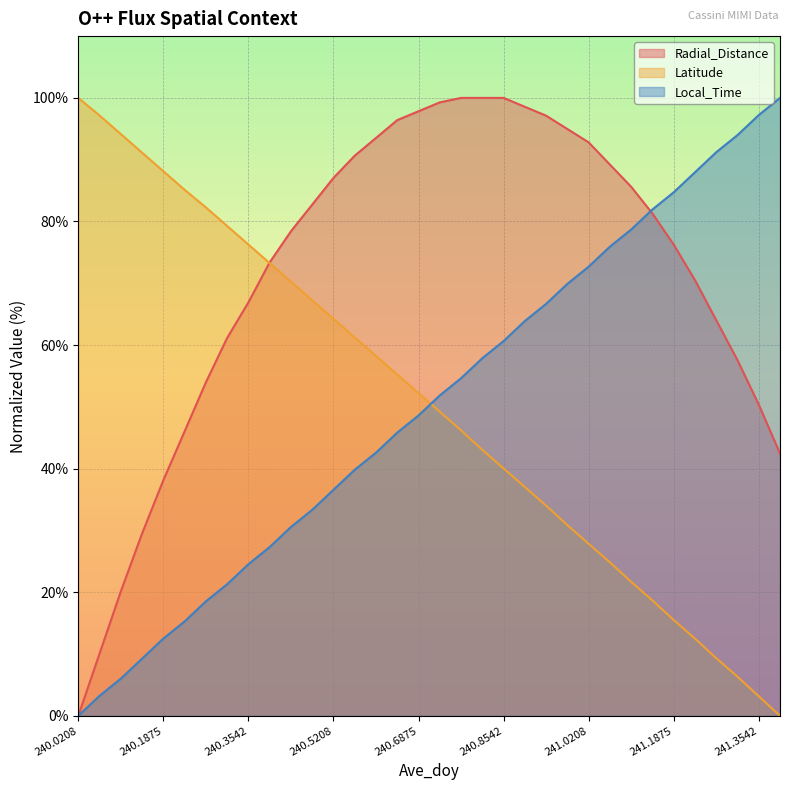

True or false: Radial_Distance has a value of 12.9 at 241.3125.

False